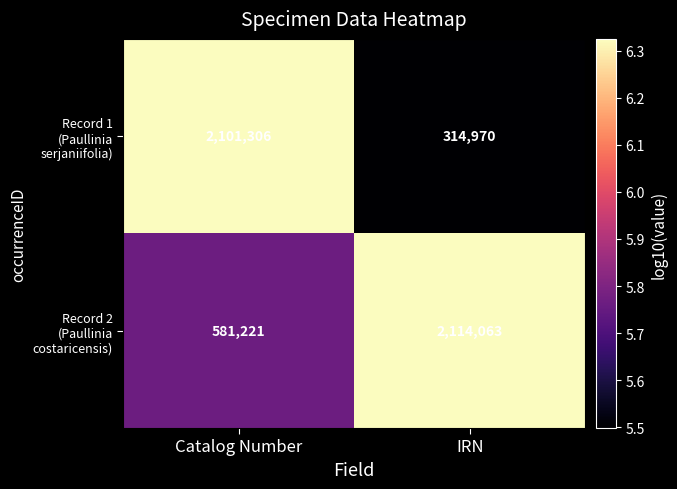

What is the spread (max minus min) of values at Catalog Number?

1520085